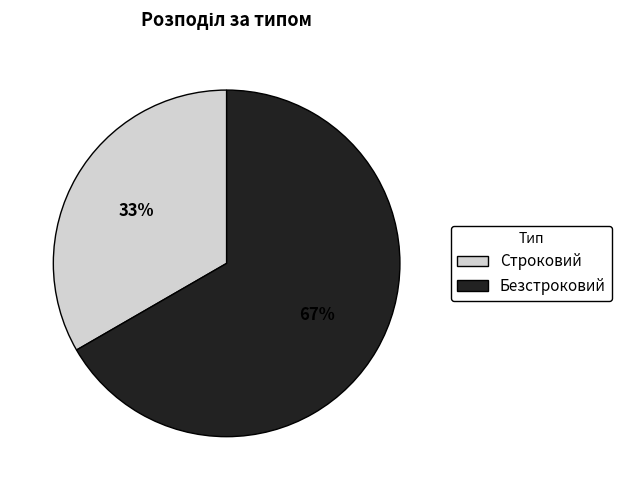

To the nearest percent, what is the average slice percentage?

50%